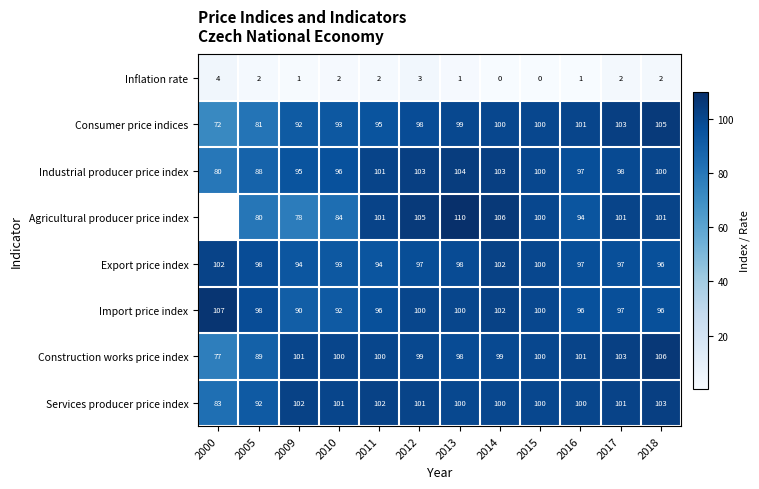

Is the value of Agricultural producer price index at 2012 greater than the value of Import price index at 2000?

No